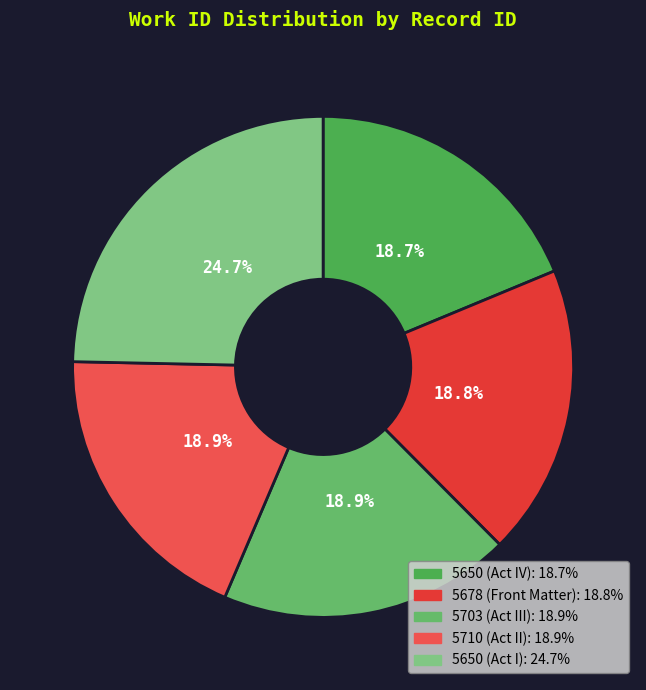

Is there any slice that represents more than half of the pie?

No